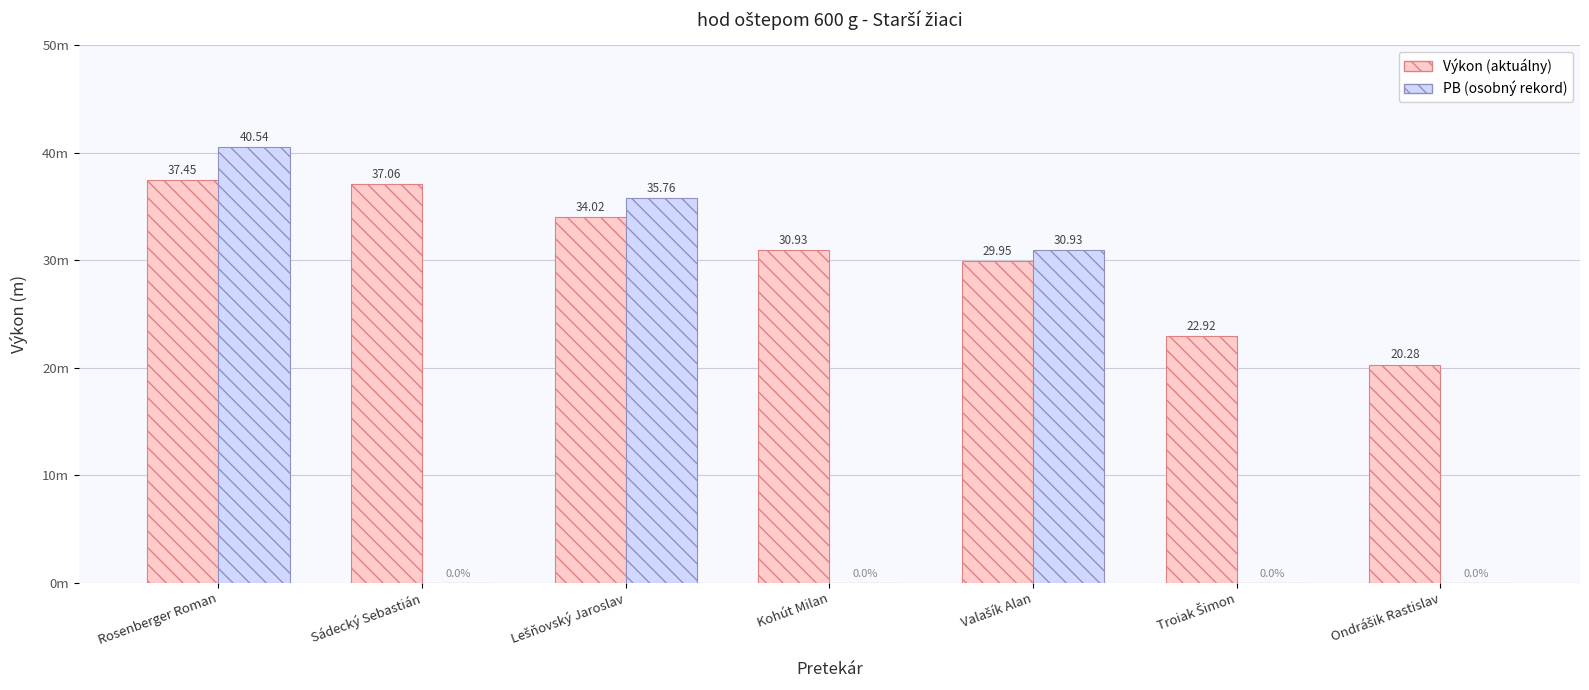

Are the bars horizontal?

No